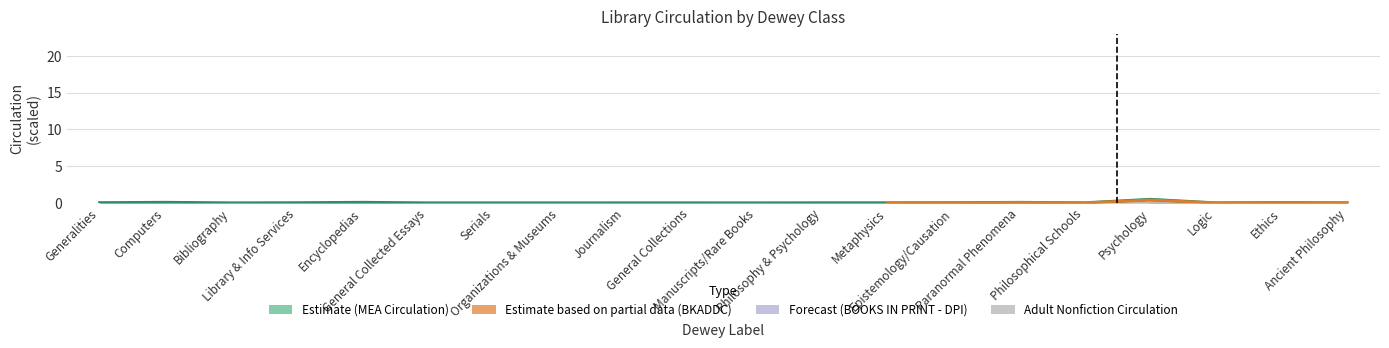

The value of ADULT NONFICTION Circulation at Organizations & Museums is 0.1. True or false?

False